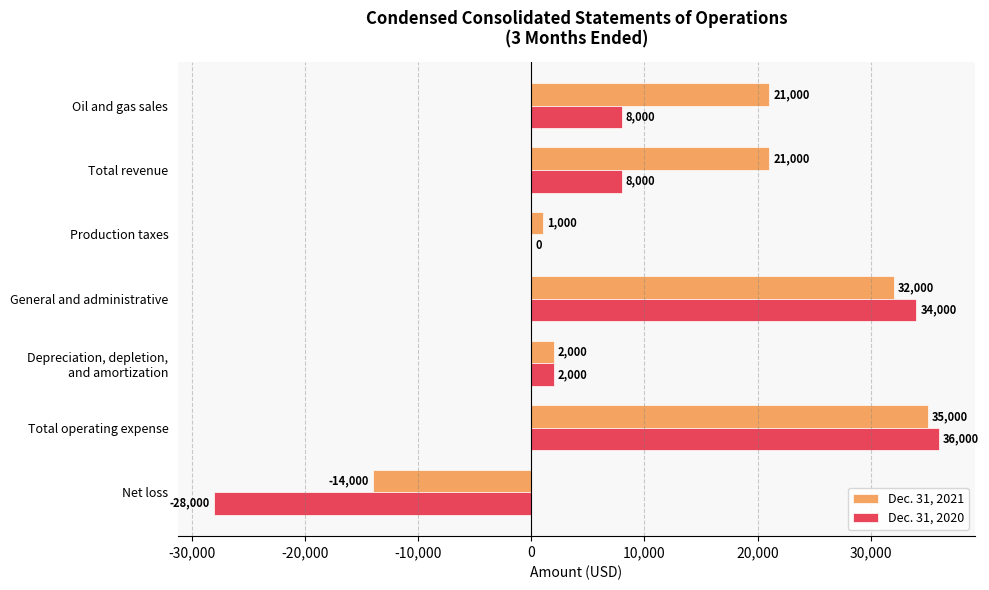

Which series has the largest total across all categories?

Dec. 31, 2021